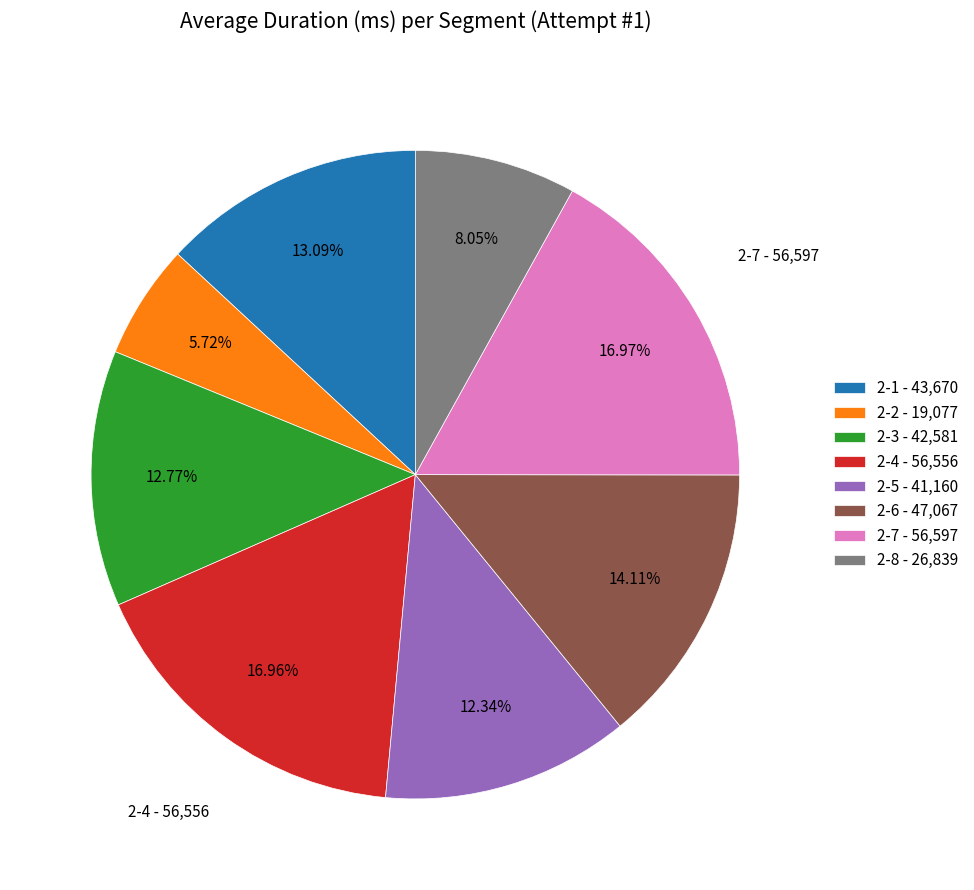

Which category has the smallest portion of the pie?

2-2